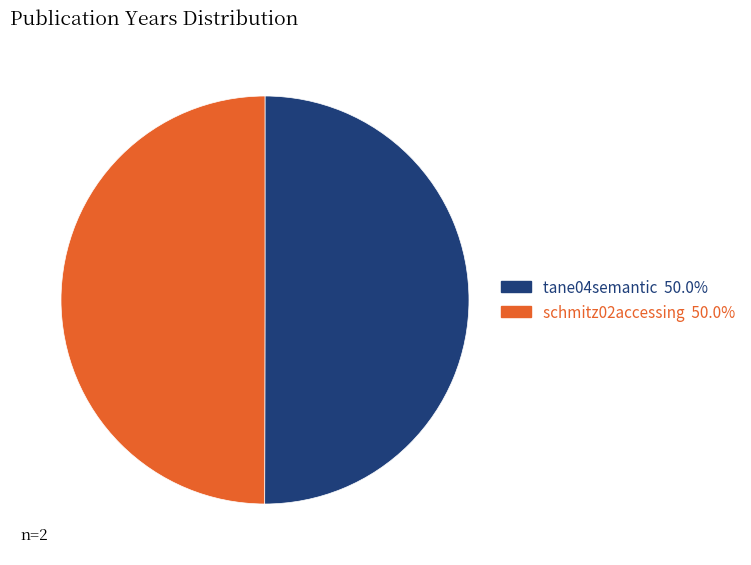

Do tane04semantic and schmitz02accessing together represent more than half of the pie?

Yes